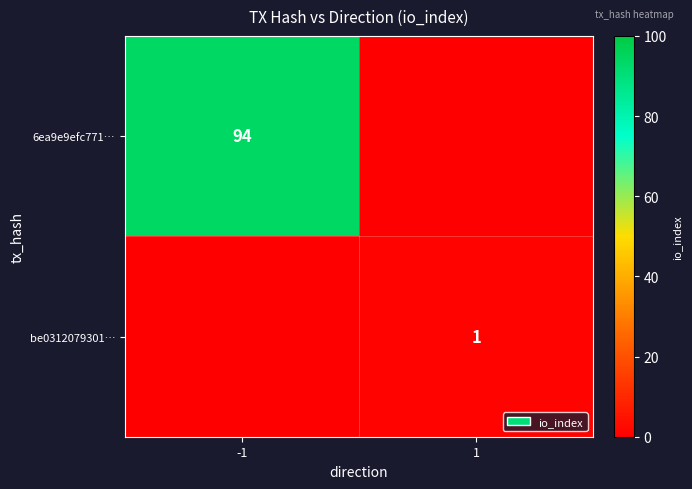

The value of 6ea9e9efc771… at -1 is 131. True or false?

False